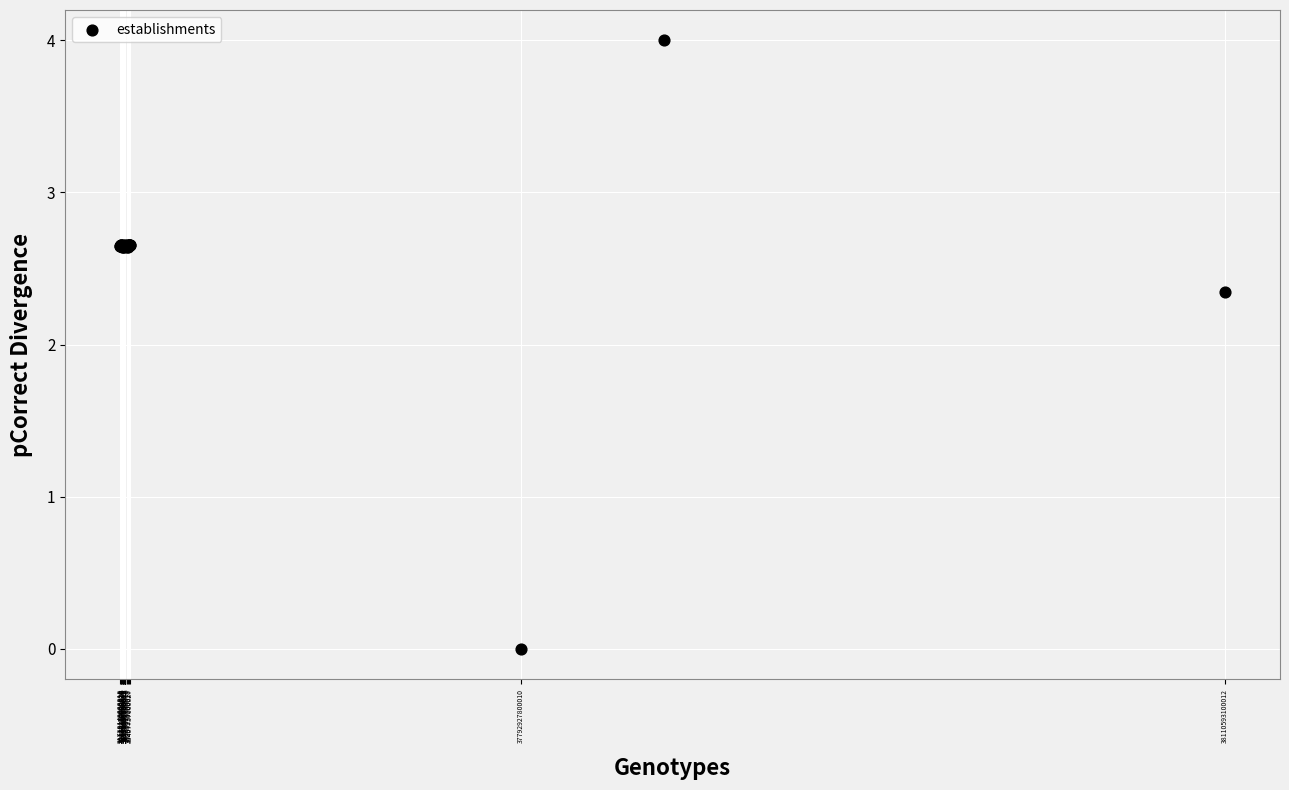

What Y value in the scatter plot is closest to 2?

2.3